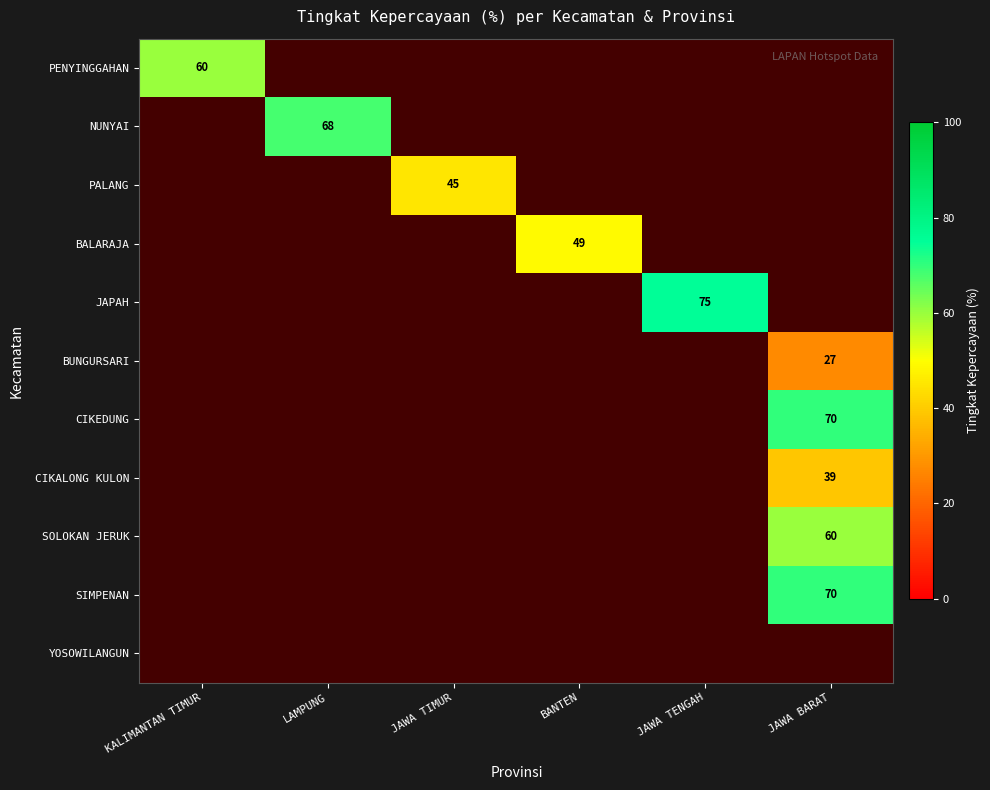

True or false: PENYINGGAHAN has a value of 102 at KALIMANTAN TIMUR.

False